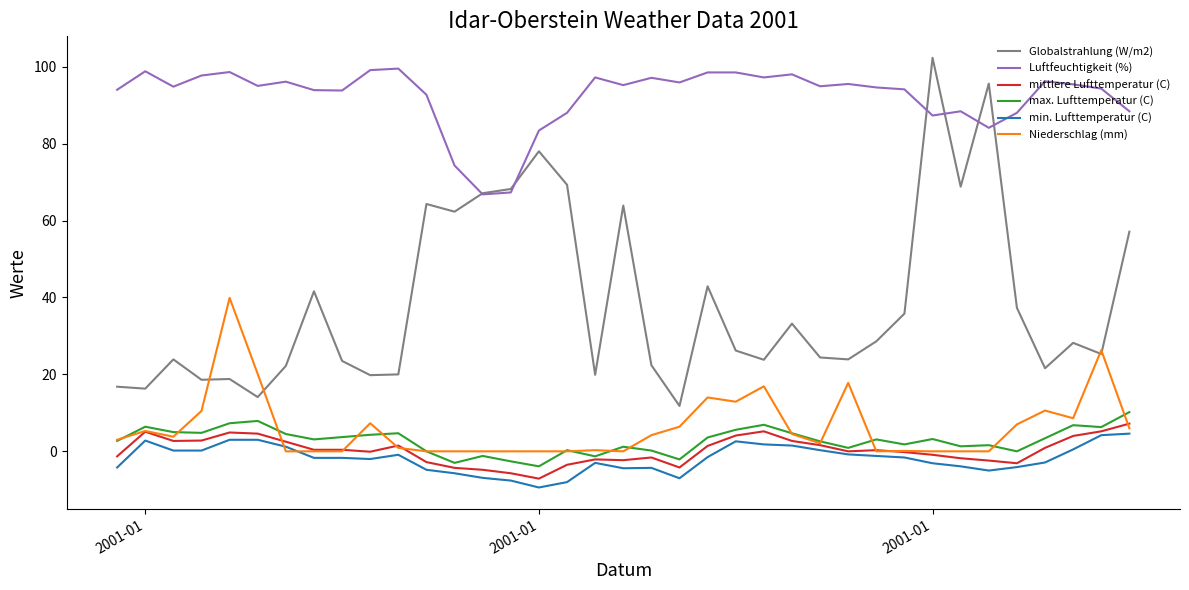

What is the maximum value shown in the chart?

102.3